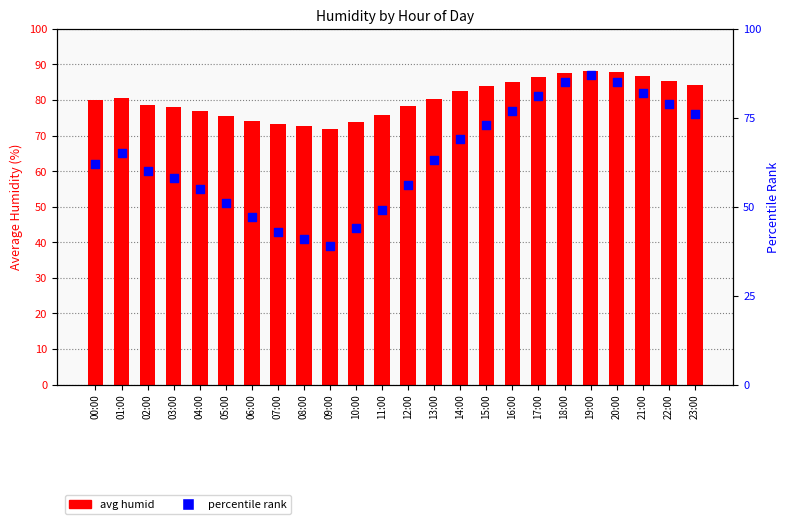

What is the total value across all series at 07:00?

116.2